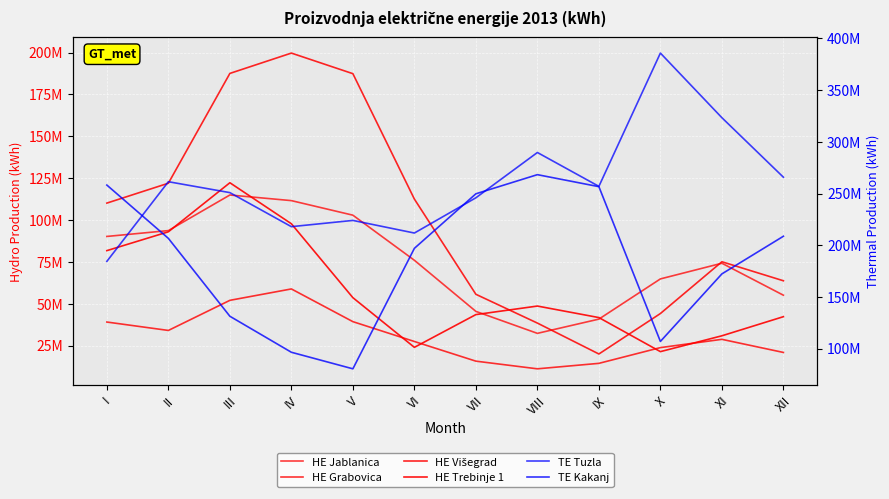

What is the smallest value displayed?

11084762